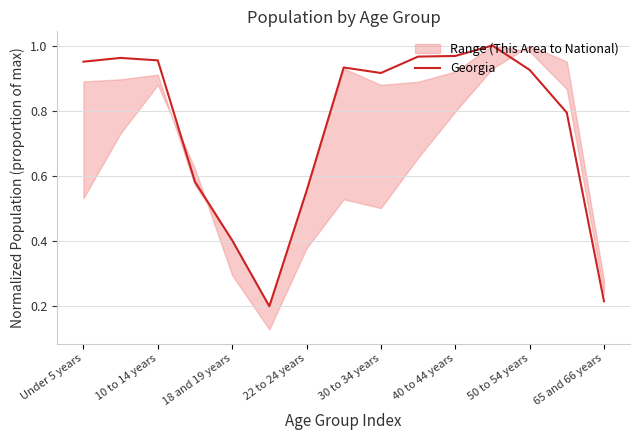

What is the greatest value displayed?

1.0